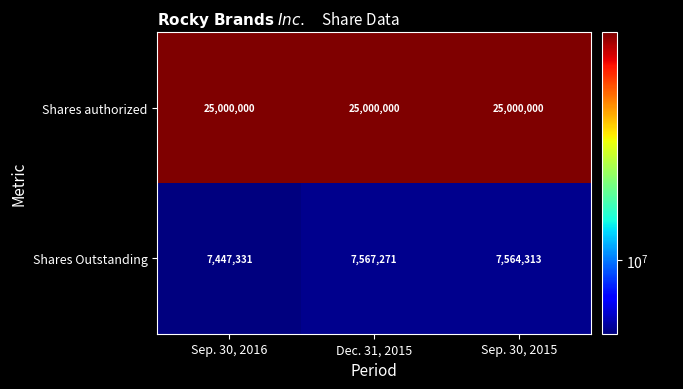

How many values in the Shares Outstanding series are below 7564313?

1